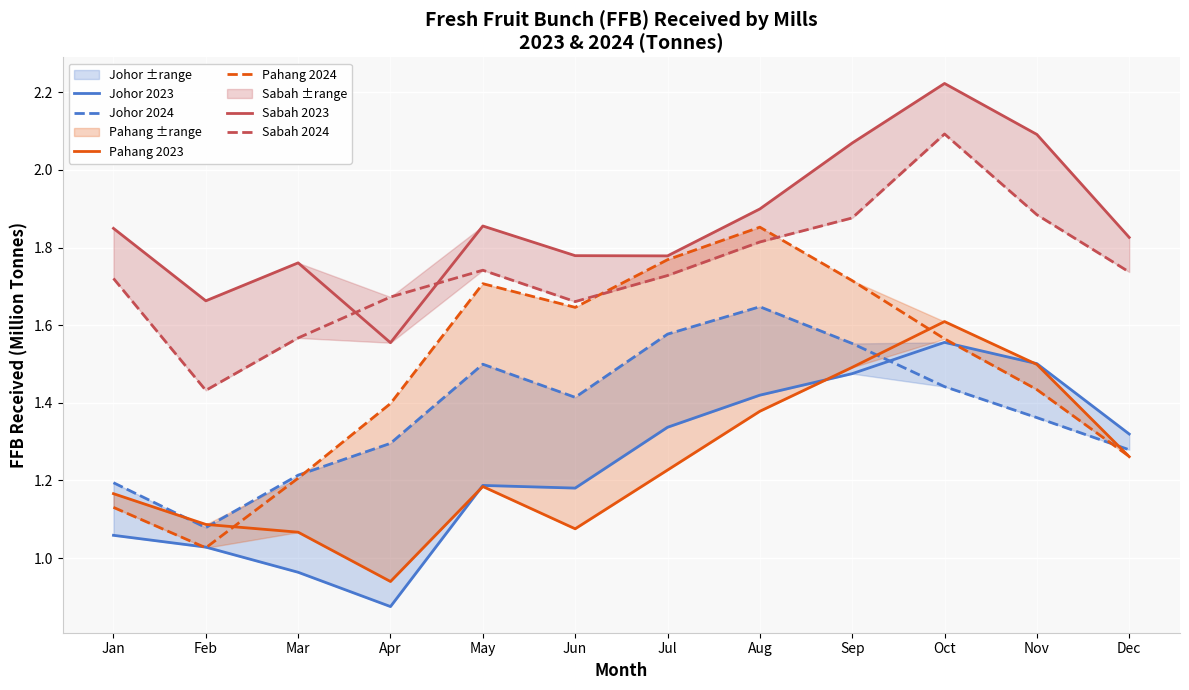

Is it true that Sabah 2024 equals 1.7 at Jan?

True